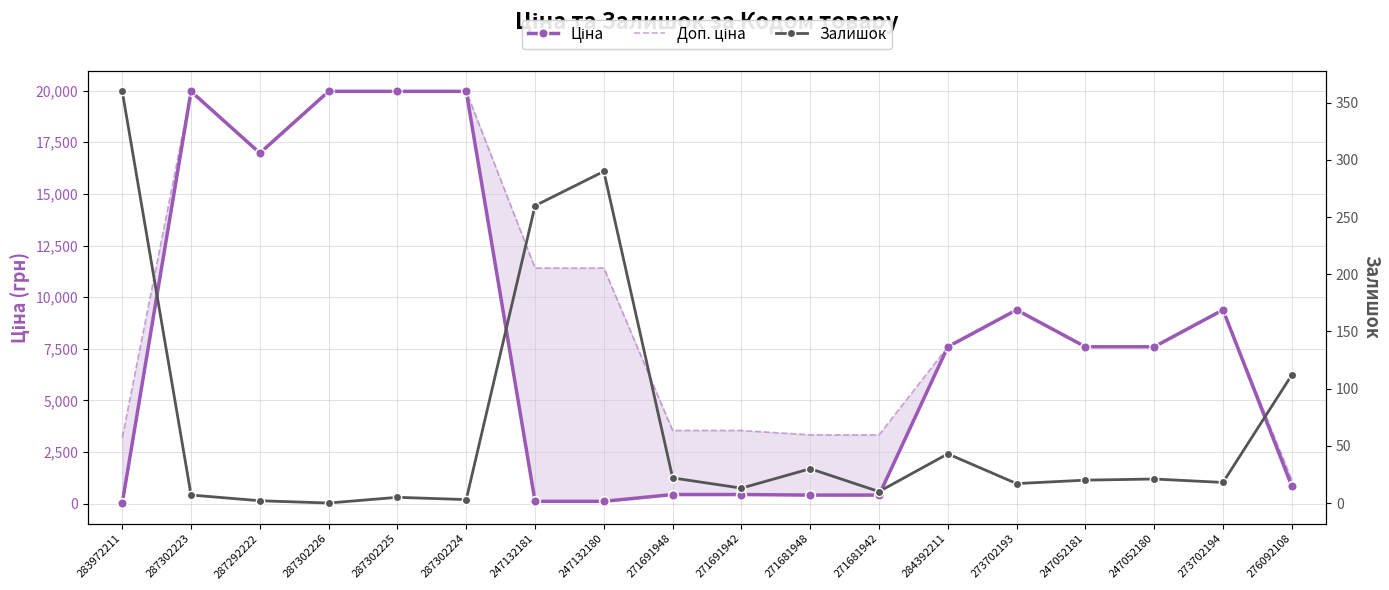

What position from the right is 247132181?

12